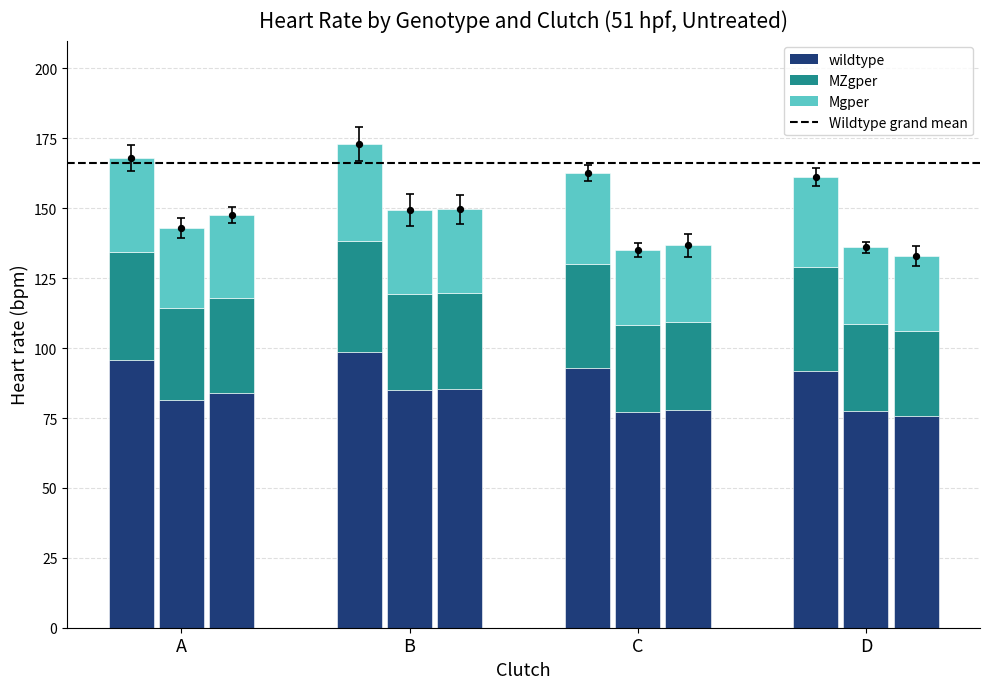

Is the value of MZgper at D greater than the value of wildtype at B?

No